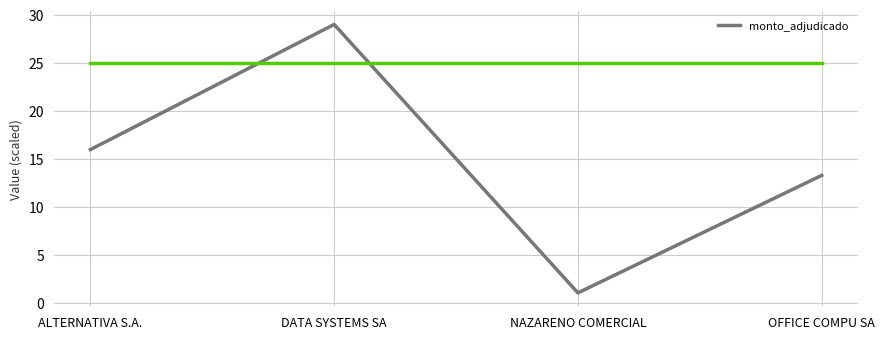

What is the change in value from DATA SYSTEMS SA to NAZARENO COMERCIAL?

-27.9